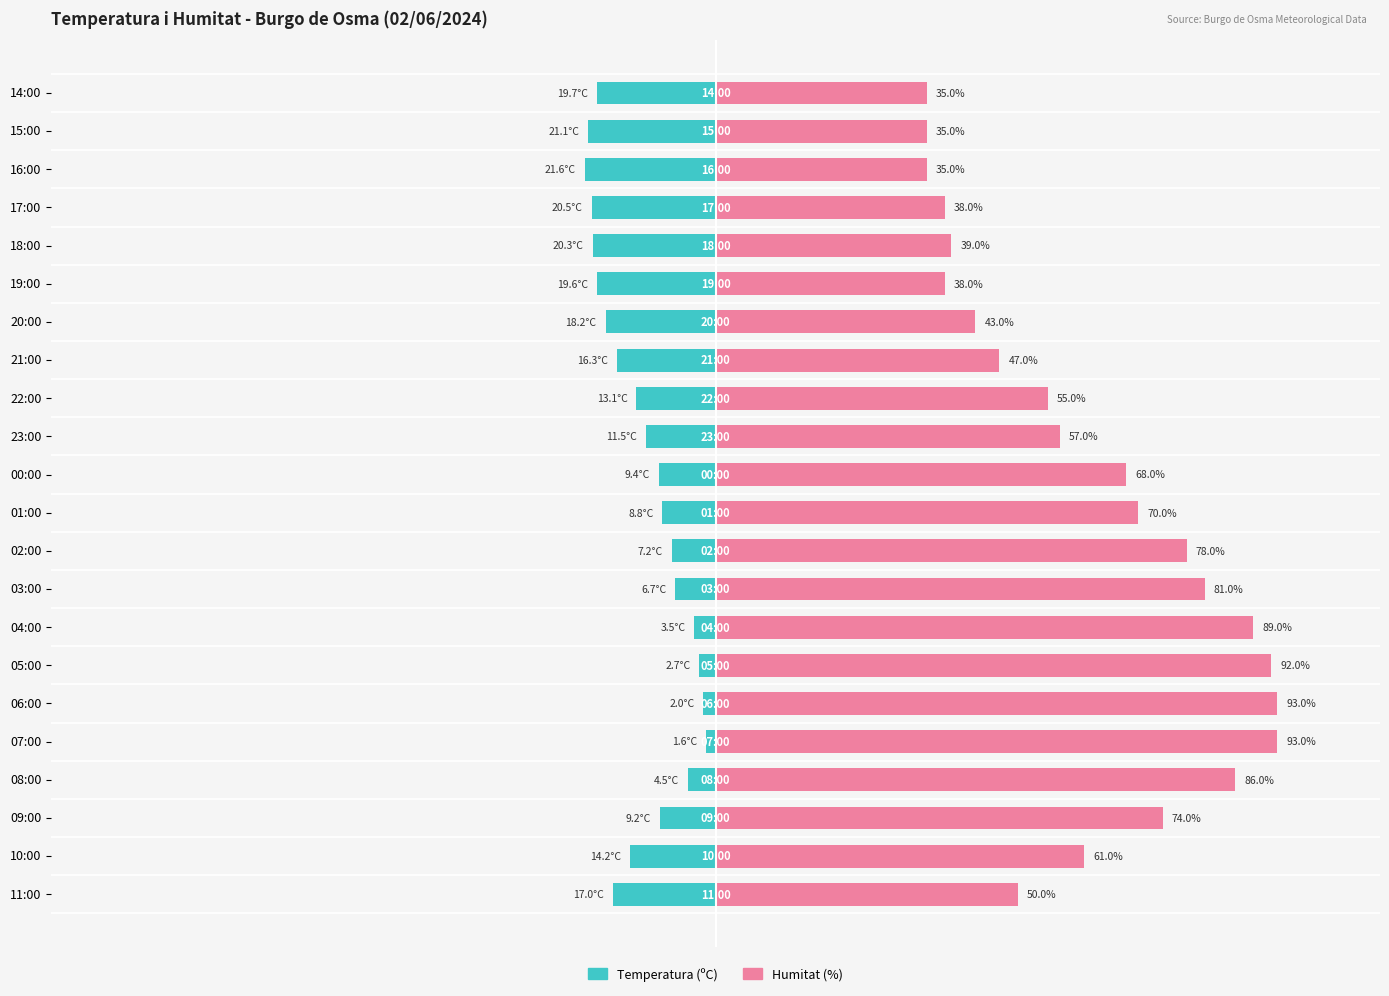

Rank the series by their average value, from lowest to highest.

Temperatura (ºC), Humitat (%)